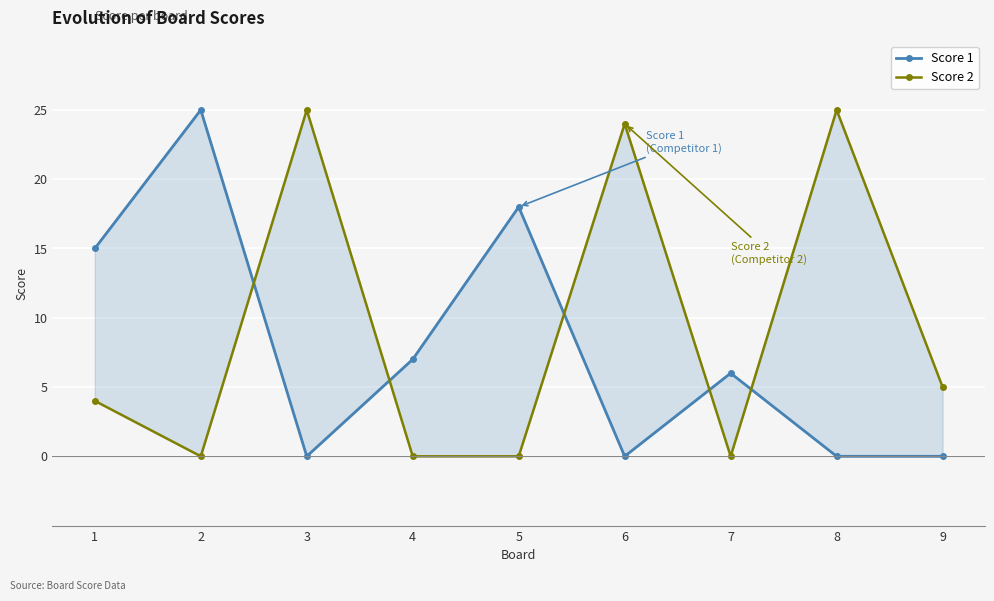

The value of Score 2 at 9 is 5. True or false?

True